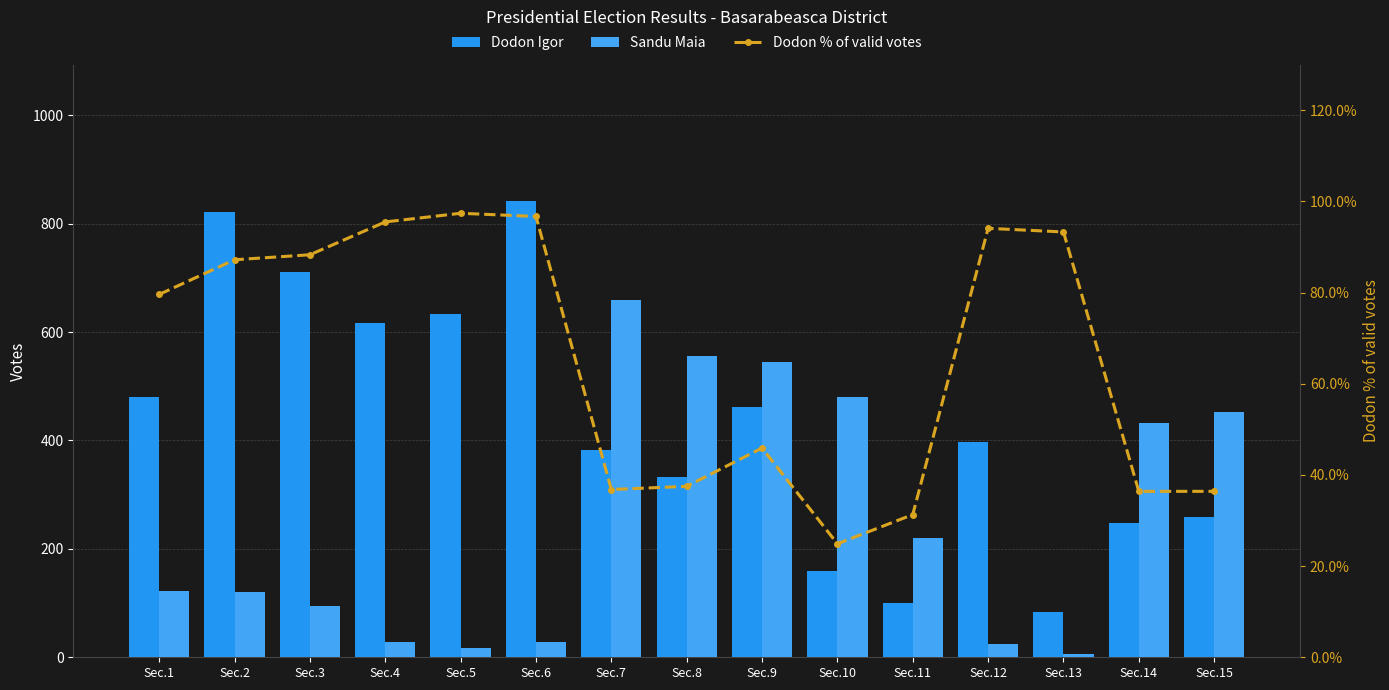

What is the value of the Dodon % of valid votes bar at the 10th from the left?

24.9